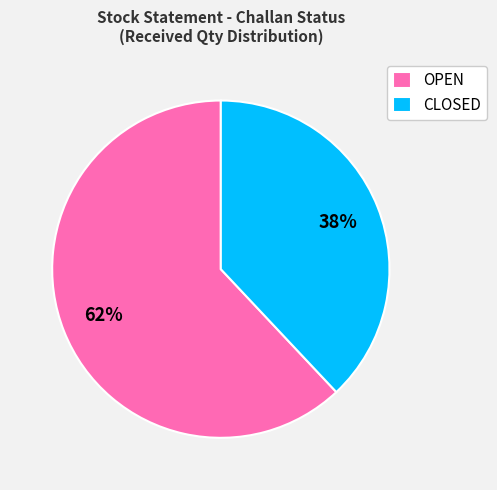

To the nearest percent, what percentage of the pie is OPEN?

62%